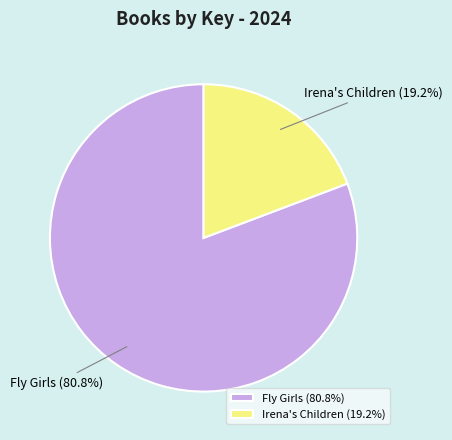

How many segments does this pie chart have?

2